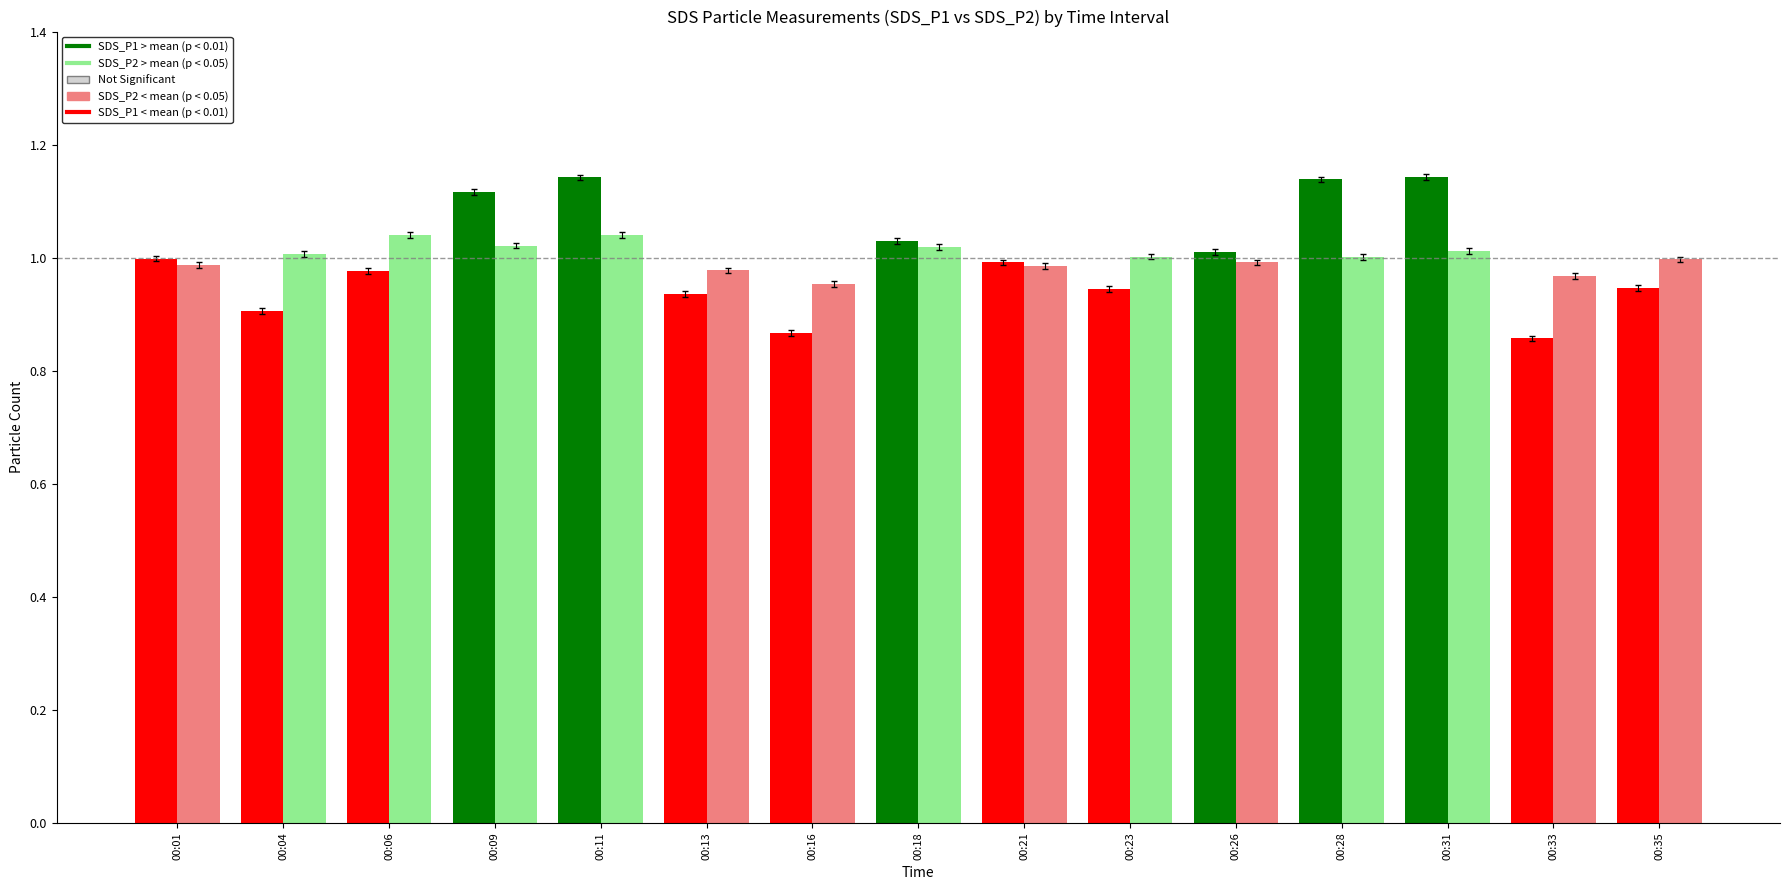

What is the total value across all series at 00:09?

2.1